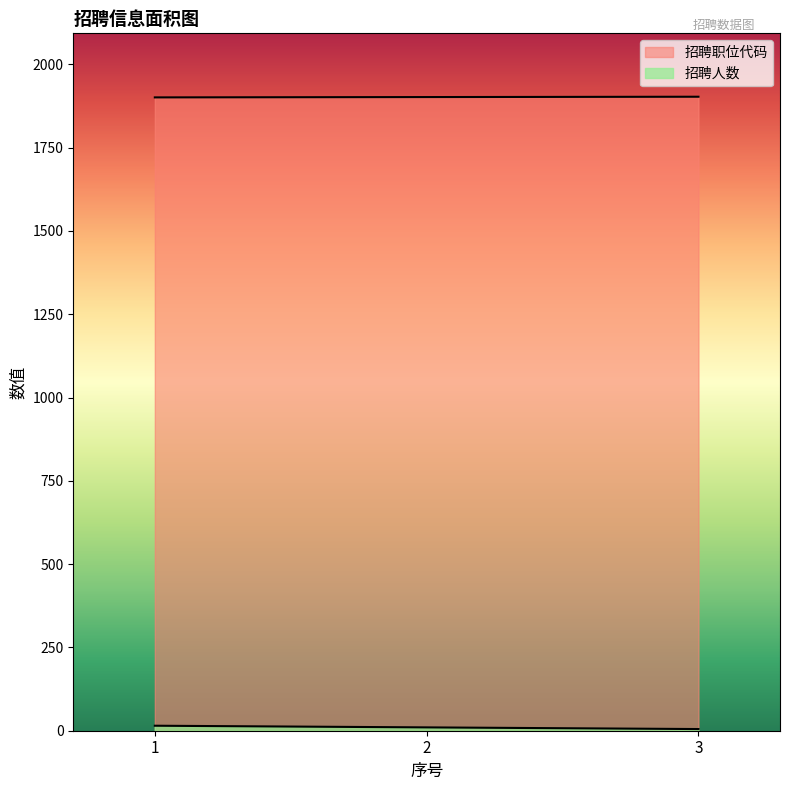

Which series has the largest range (max minus min)?

招聘人数